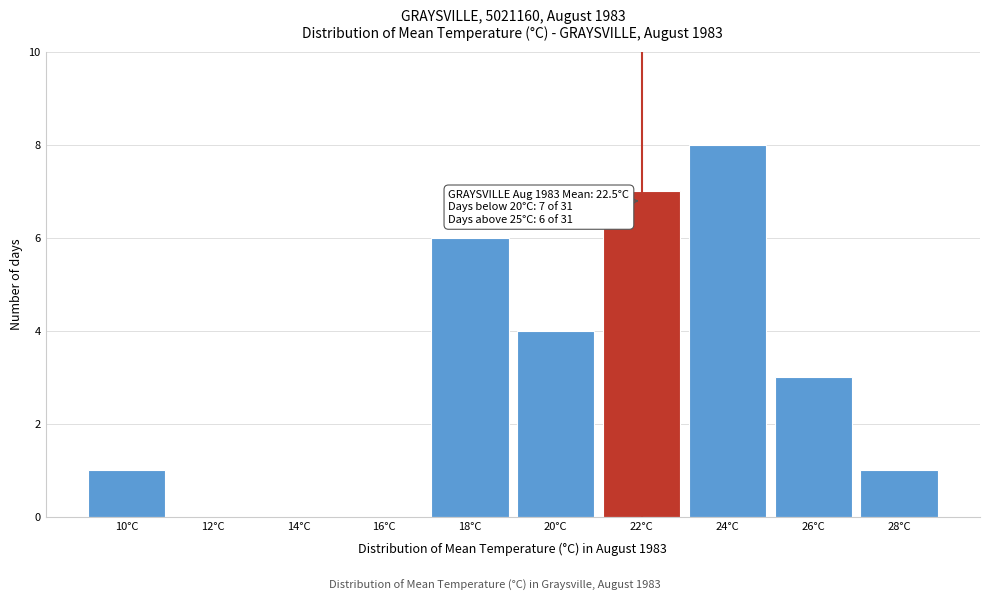

Reading left to right, list all the values displayed in this chart.

10°C=1	12°C=0	14°C=0	16°C=0	18°C=6	20°C=4	22°C=7	24°C=8	26°C=3	28°C=1